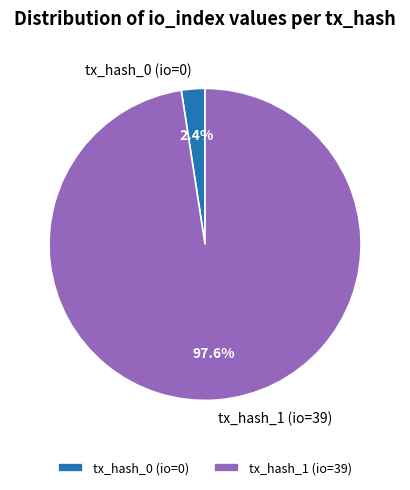

What portion of the pie excludes tx_hash_1 (io=39)?

2.4%